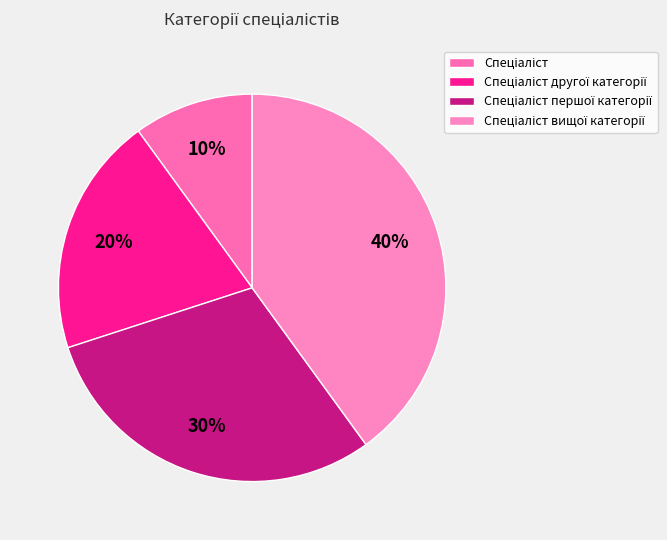

How many slices are in this pie chart?

4